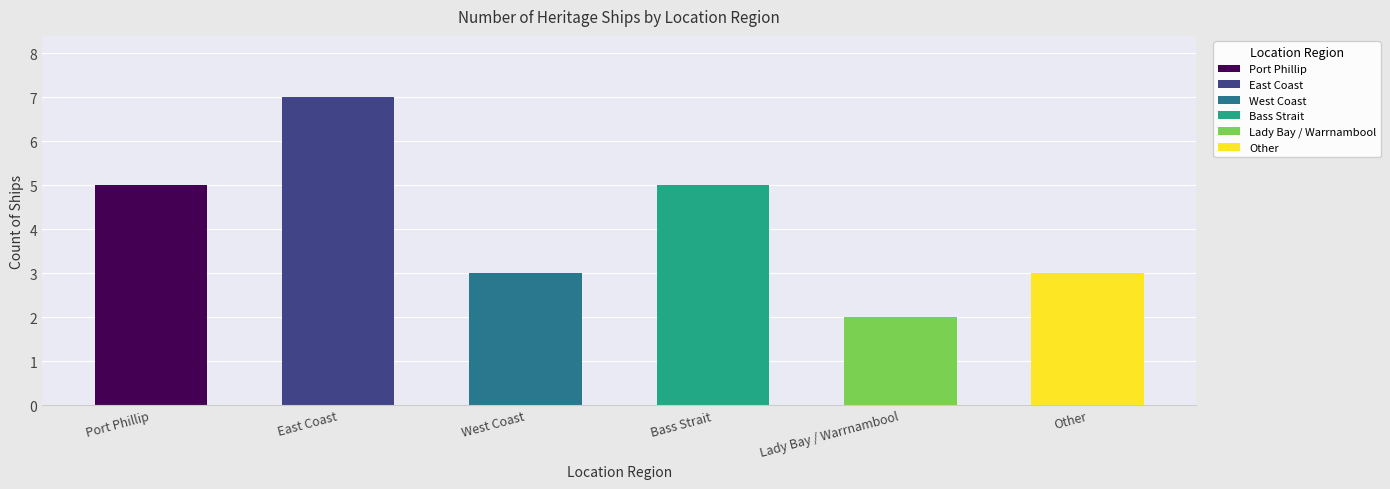

Reading left to right, what are all the values shown in this chart?

5	7	3	5	2	3